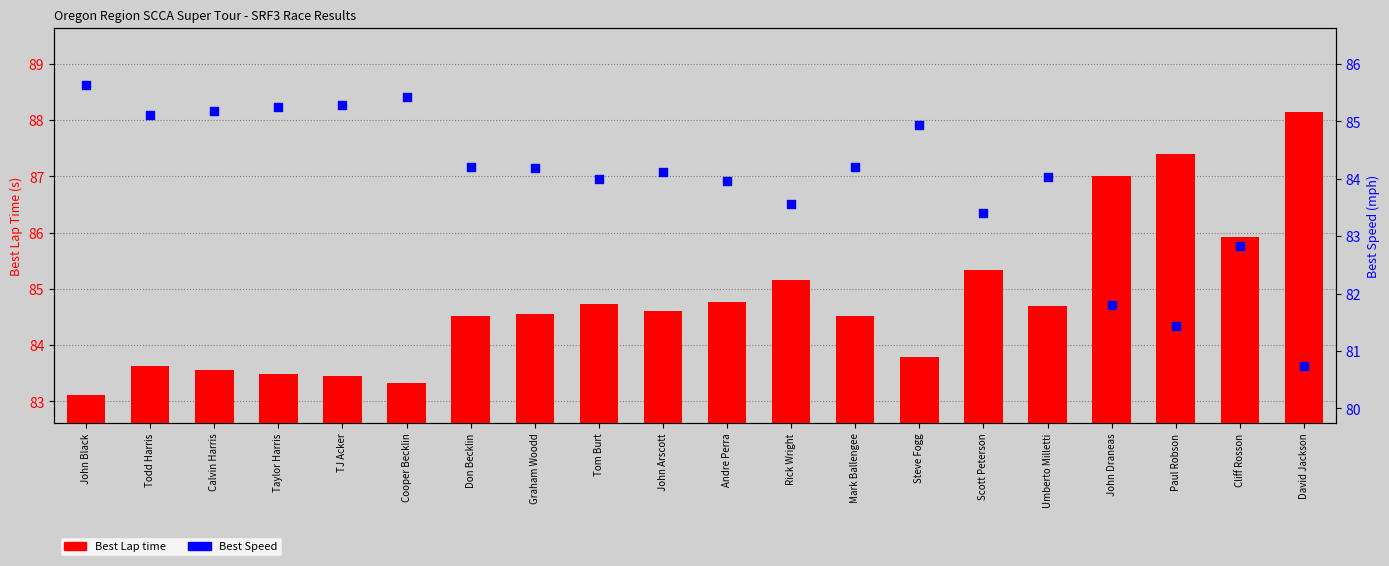

Which series has the widest spread of Y values?

Best Lap time